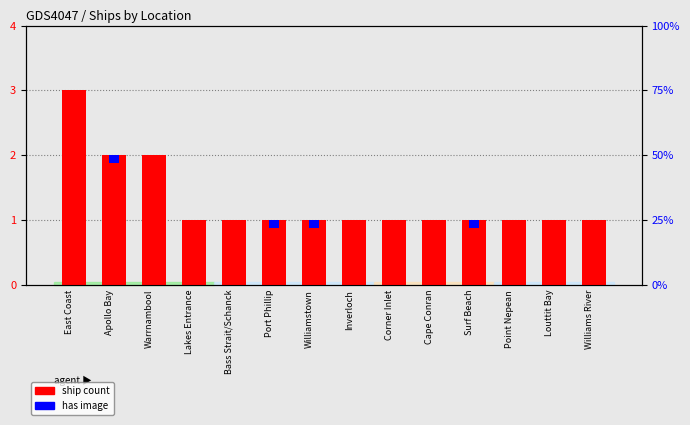

What are all the series names shown in the legend?

ship count, has image